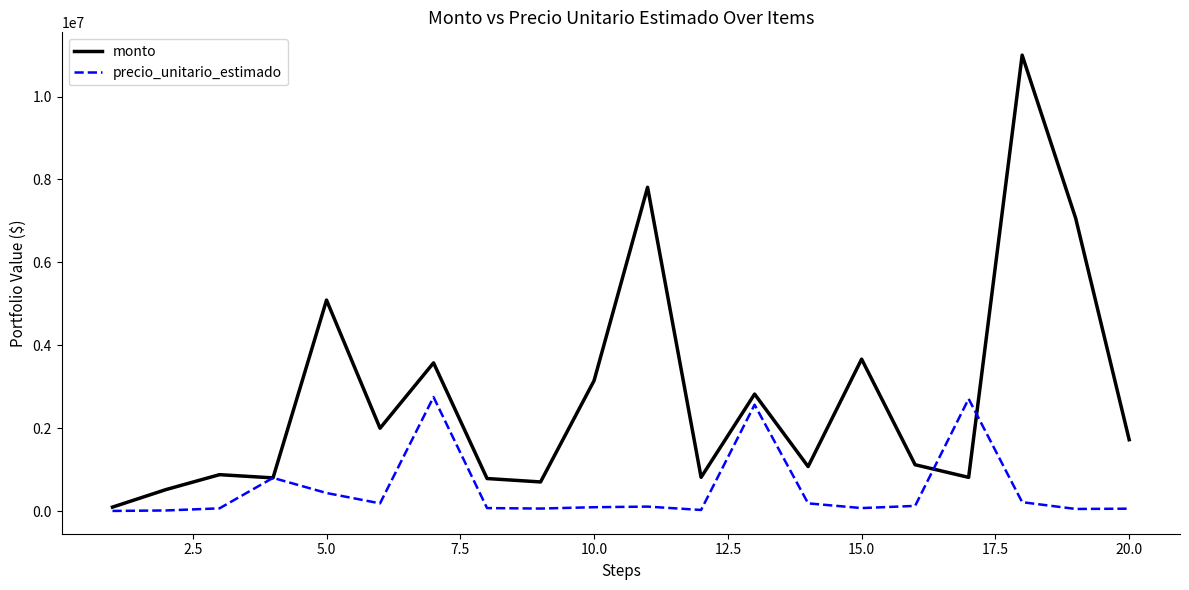

What is the sum of all precio_unitario_estimado values?

10581400